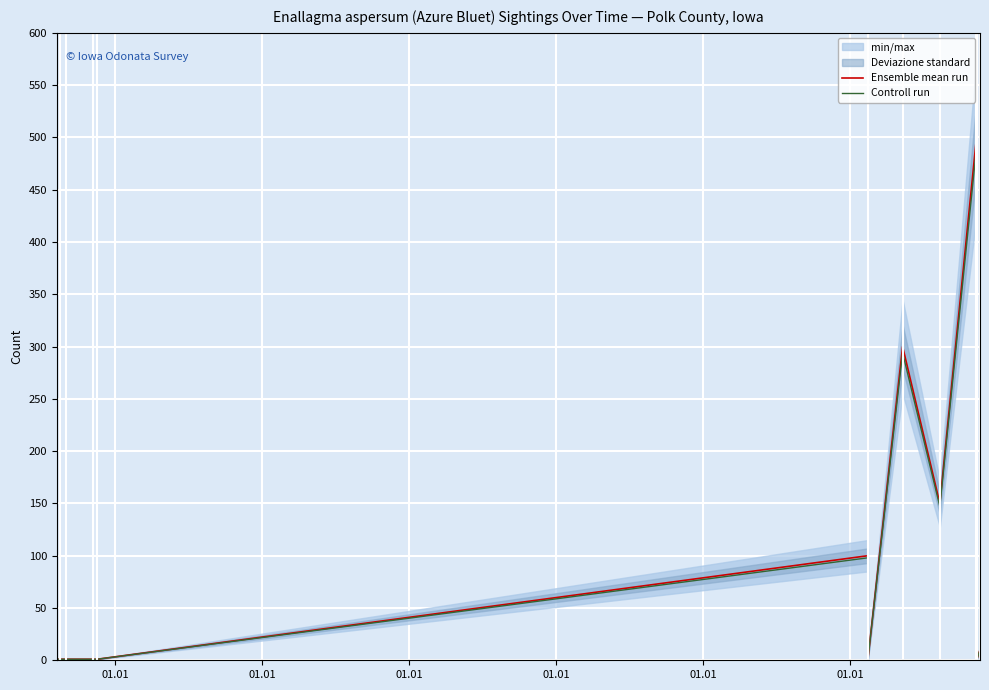

Is it true that Controll run equals 1.7 at 8?

False